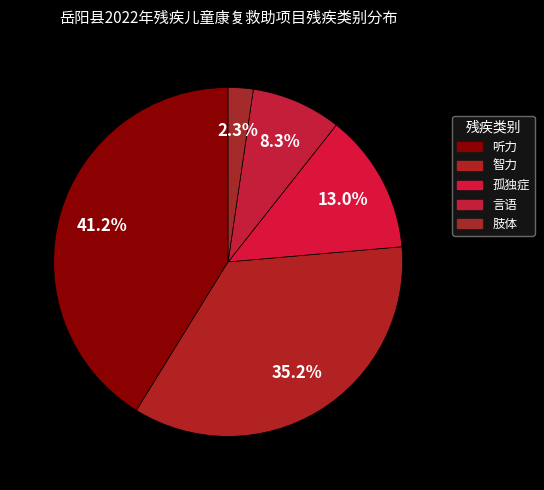

How many segments does this pie chart have?

5